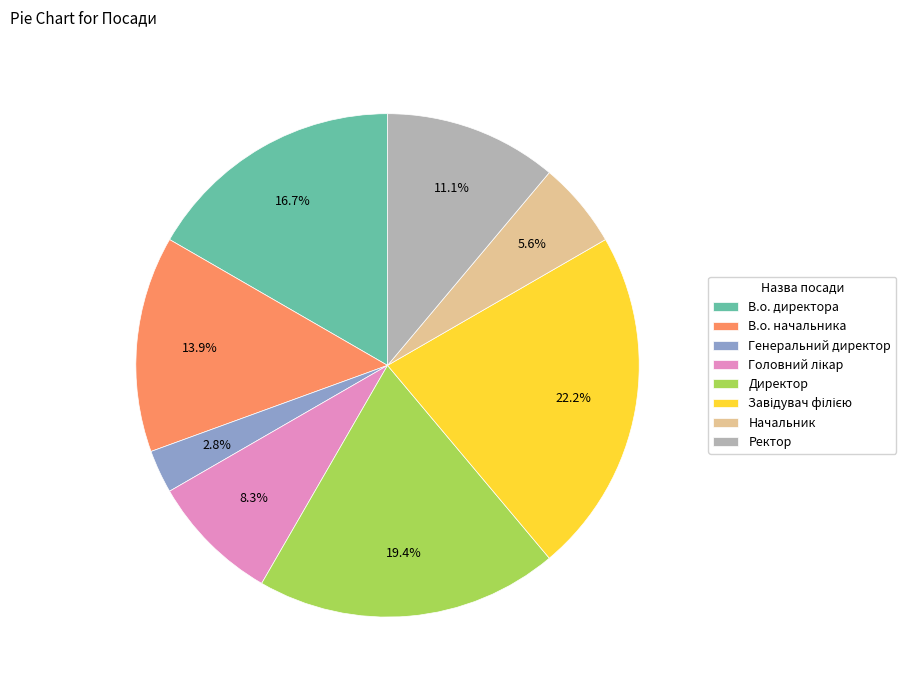

Which category has the smallest portion of the pie?

Генеральний директор